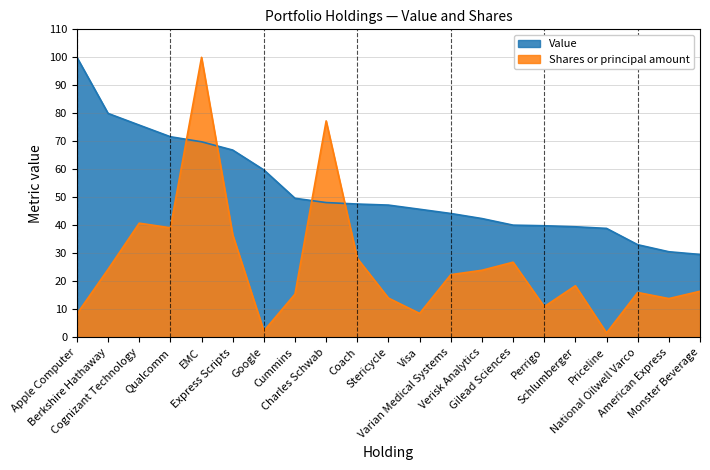

What is the difference between the Shares or principal amount values at Cummins and Visa?

6.9